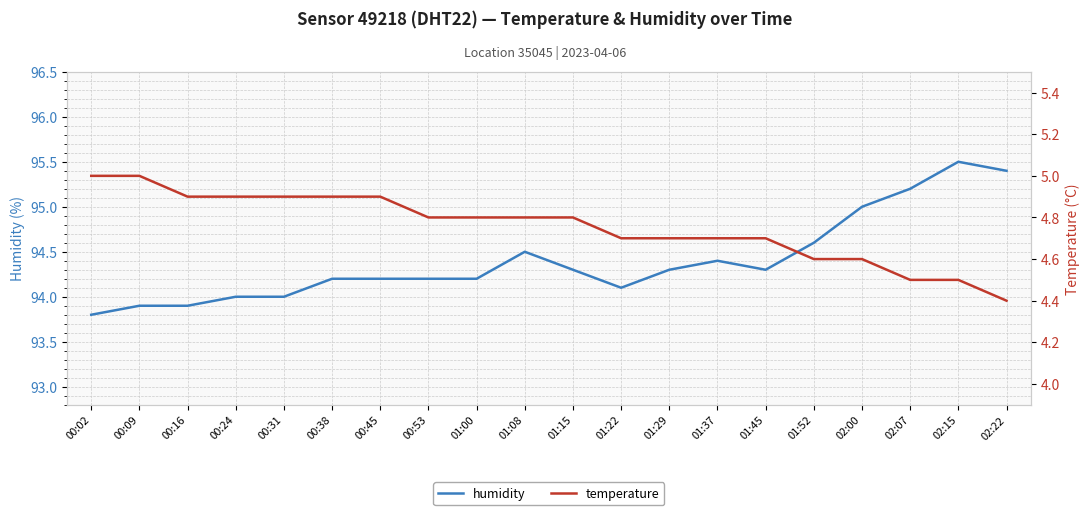

True or false: temperature and humidity intersect in this chart.

False